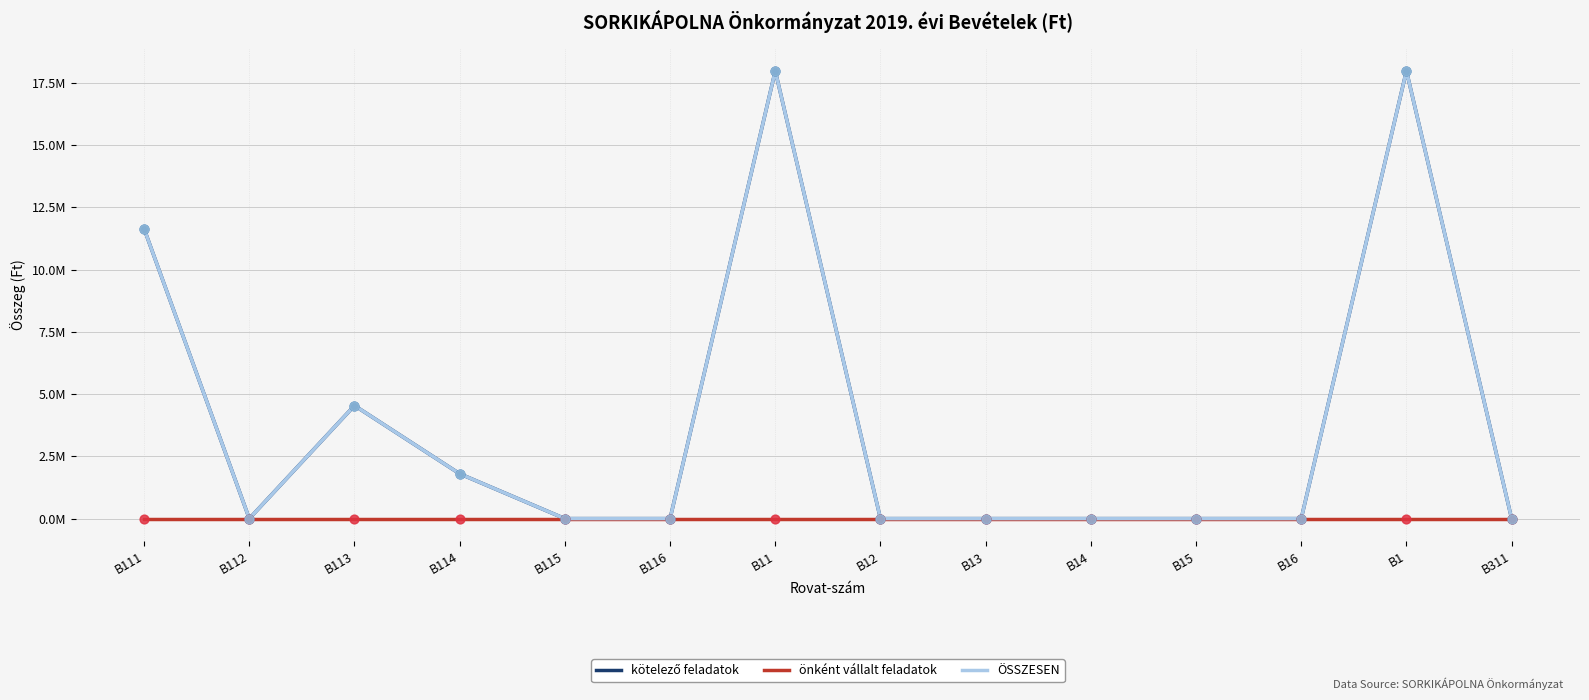

Does the chart have visible grid lines?

Yes